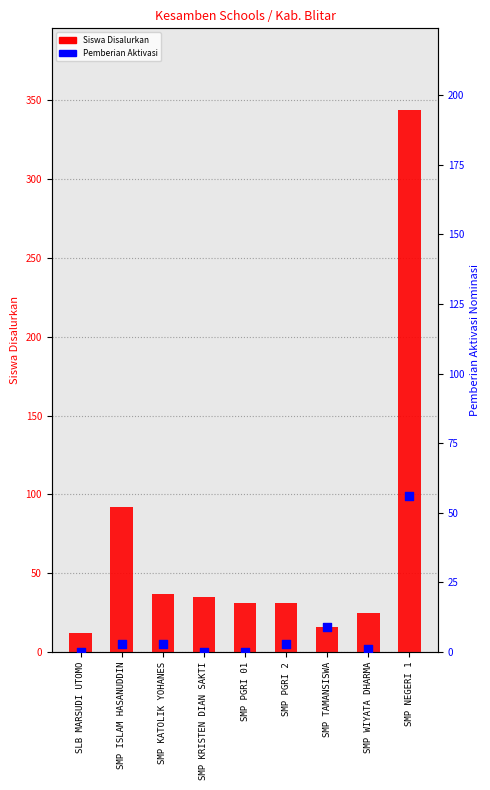

Which series reaches the maximum Y coordinate?

Disalurkan (Siswa)